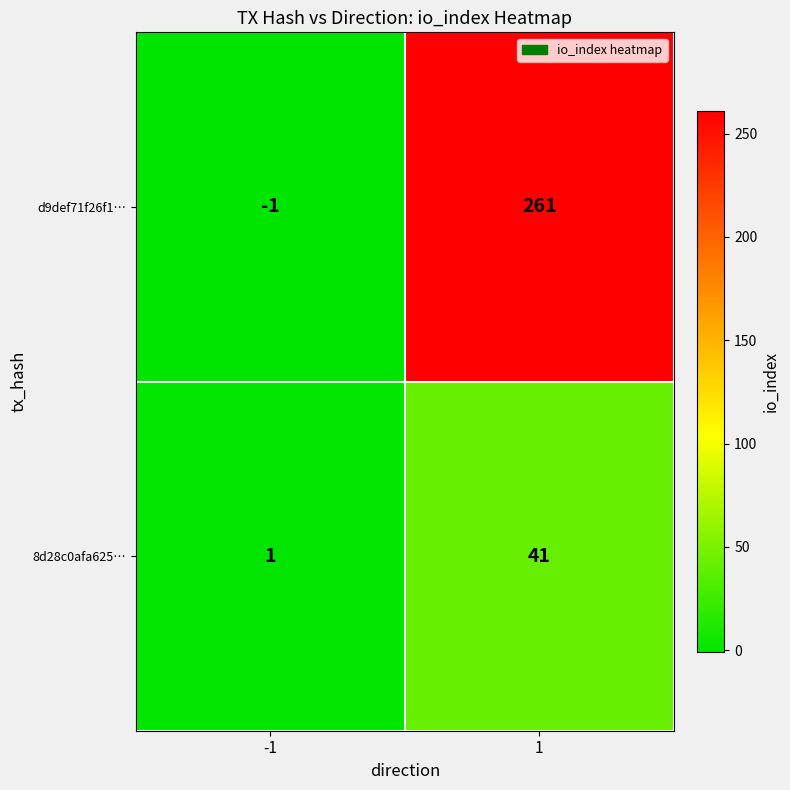

How many positive values does the d9def71f26f1… series have?

1